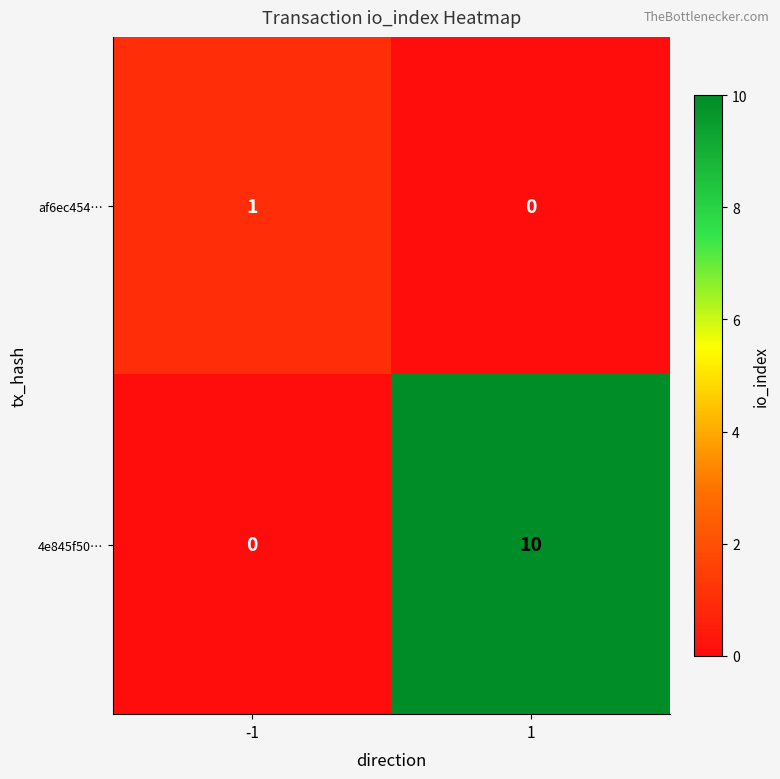

Which series has the widest spread of values?

4e845f50…